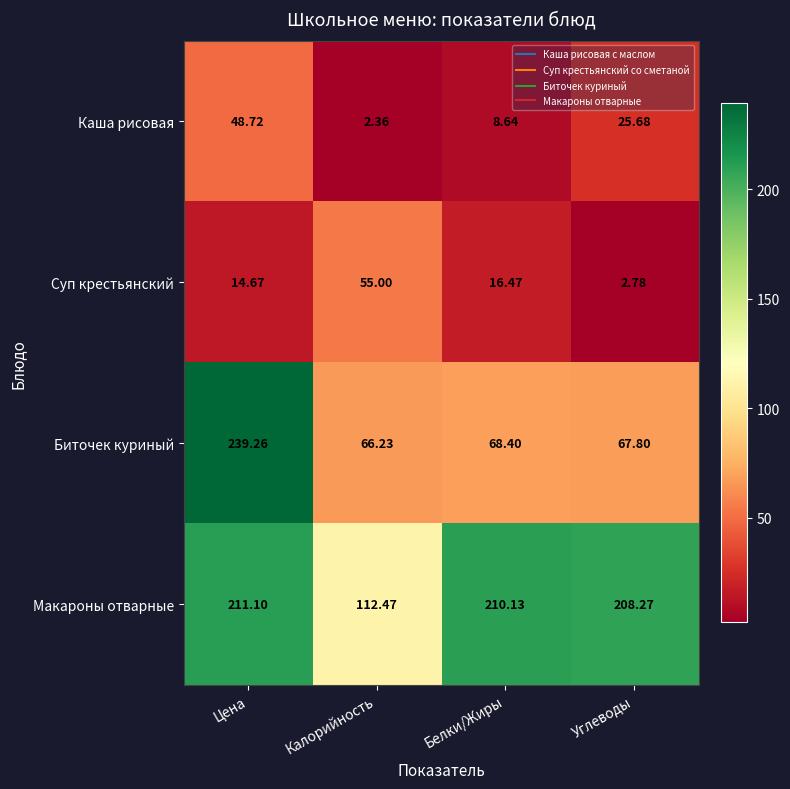

At how many categories does at least one series exceed 222?

1